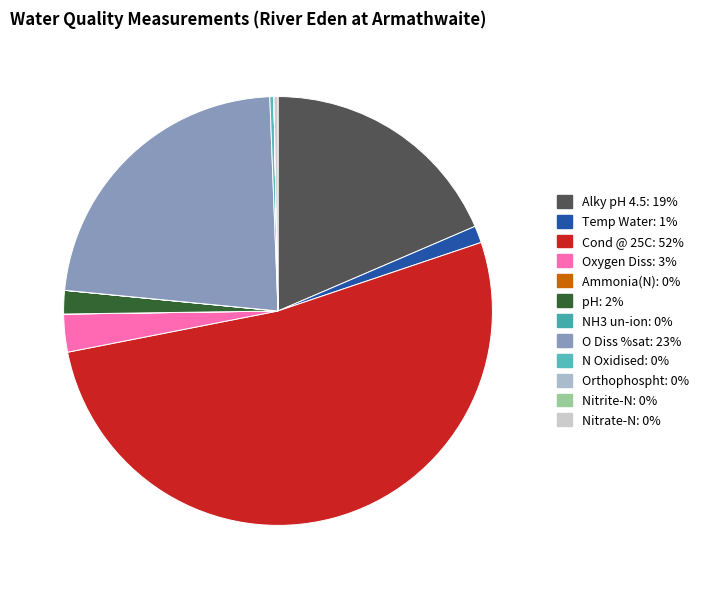

To the nearest percent, what portion does O Diss %sat represent?

23%